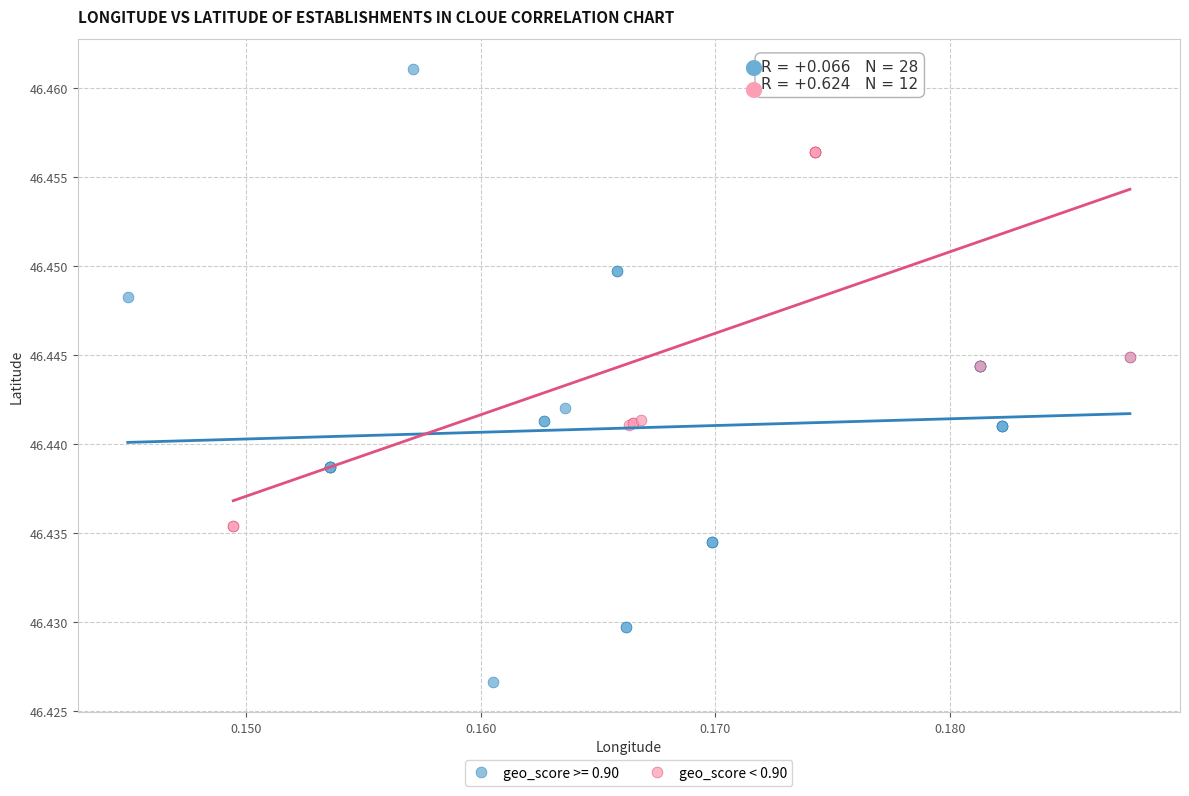

Which series has the widest spread of Y values?

geo_score >= 0.90